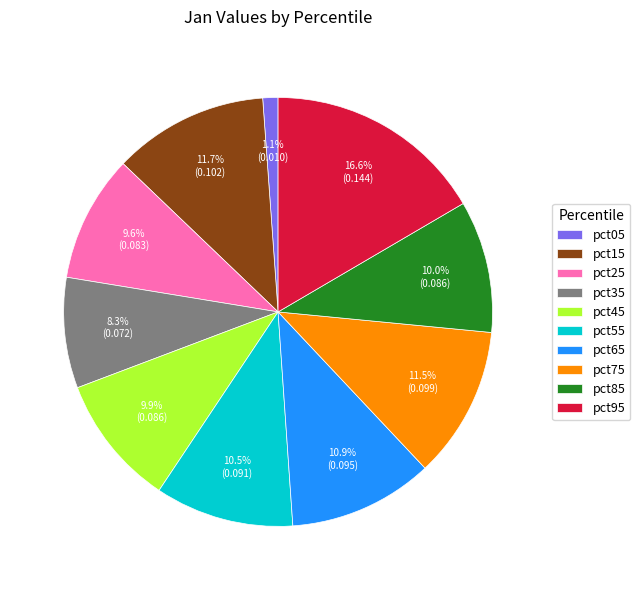

Does pct75 represent more than half of the total?

No